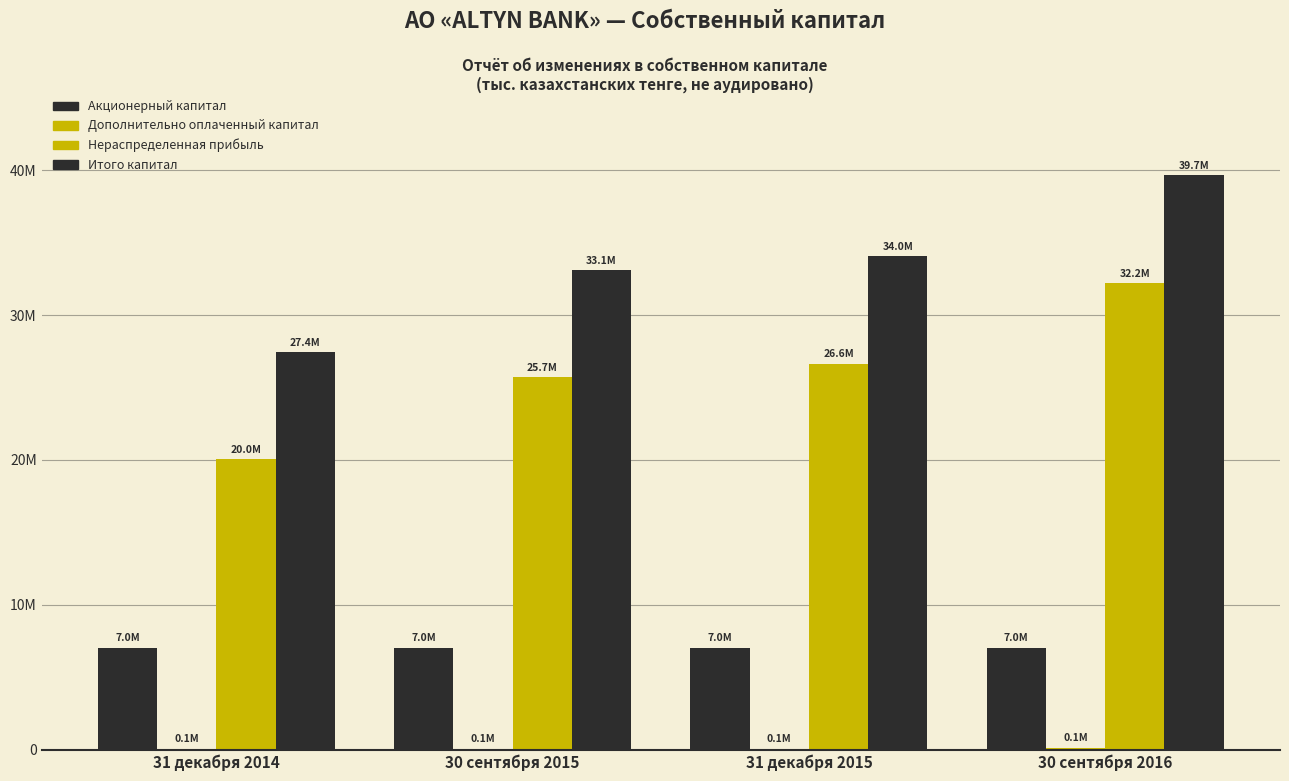

Reading left to right, extract all data points from this chart.

Акционерный капитал: 31 декабря 2014=7050000	30 сентября 2015=7050000	31 декабря 2015=7050000	30 сентября 2016=7050000
Дополнительно оплаченный капитал: 31 декабря 2014=74485	30 сентября 2015=74485	31 декабря 2015=74485	30 сентября 2016=137121
Нераспределенная прибыль: 31 декабря 2014=20041202	30 сентября 2015=25708115	31 декабря 2015=26643394	30 сентября 2016=32222462
Итого капитал: 31 декабря 2014=27439747	30 сентября 2015=33113614	31 декабря 2015=34048873	30 сентября 2016=39663037